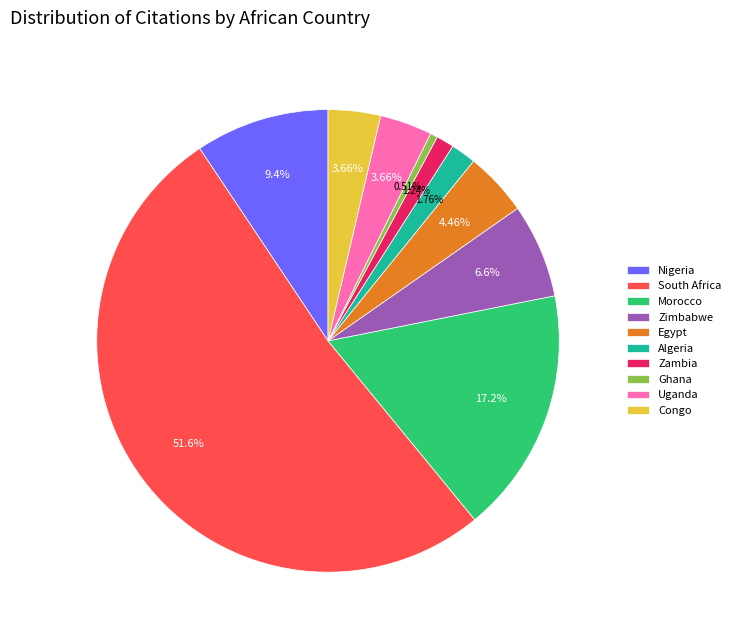

Between Zambia and Egypt, which is larger?

Egypt